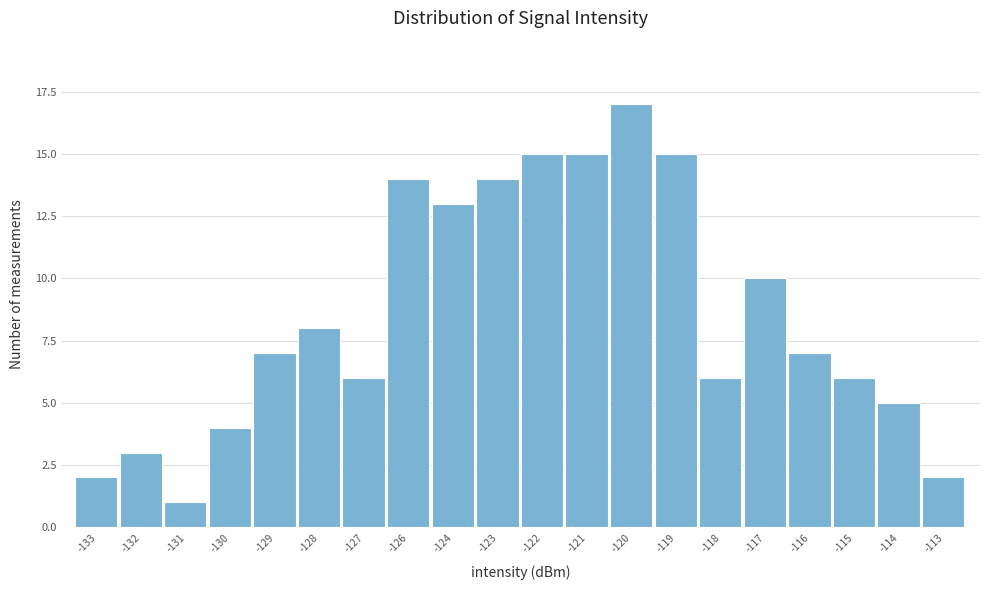

Reading left to right, extract all data points from this chart.

2	3	1	4	7	8	6	14	13	14	15	15	17	15	6	10	7	6	5	2